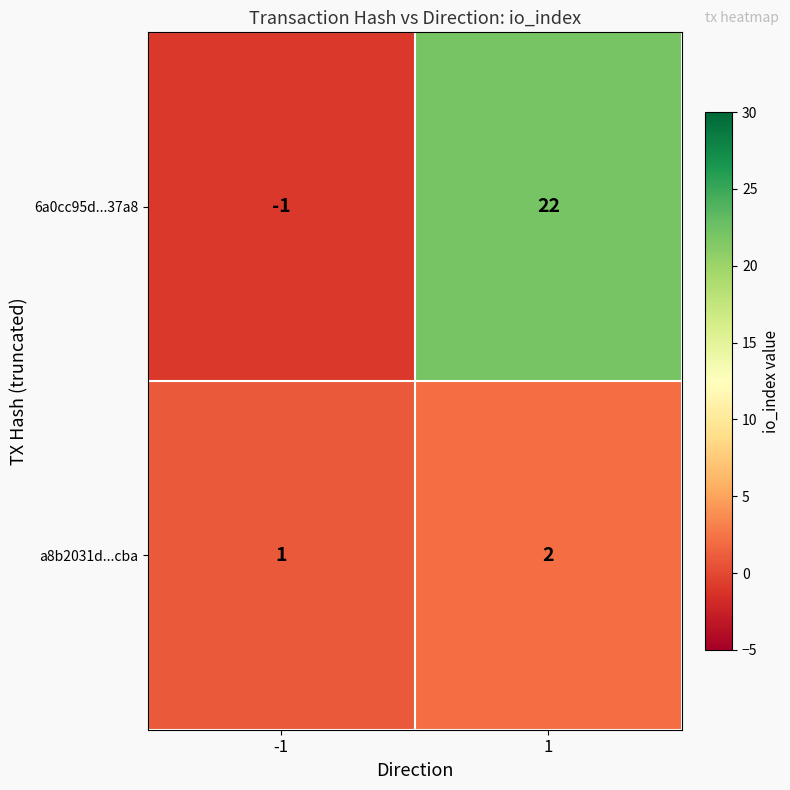

True or false: 6a0cc95d...37a8 has a value of -1 at -1.

True